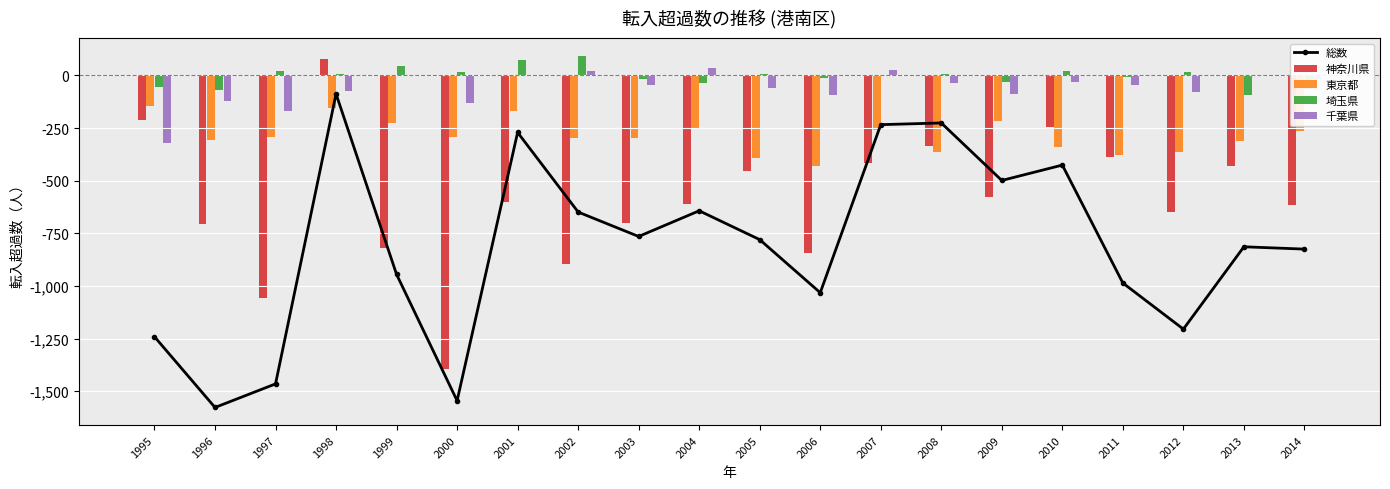

At which label does 総数 reach its peak?

1998